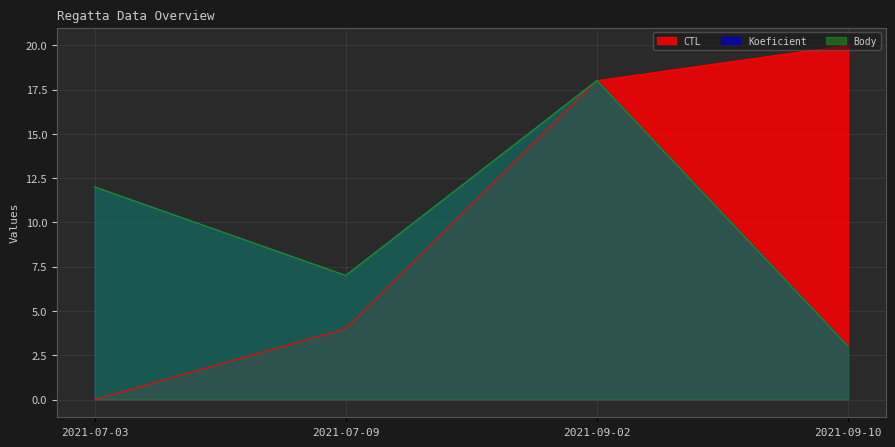

At which category does Body reach its first local valley?

2021-07-09